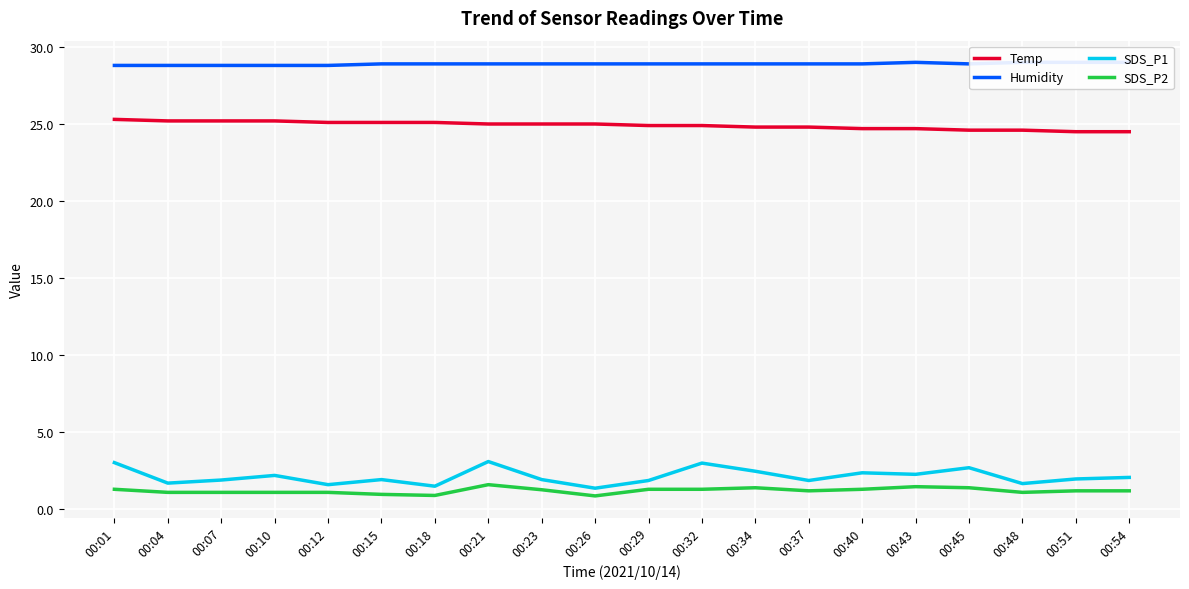

What is the difference between the second highest and minimum values in the SDS_P2 series?

0.6